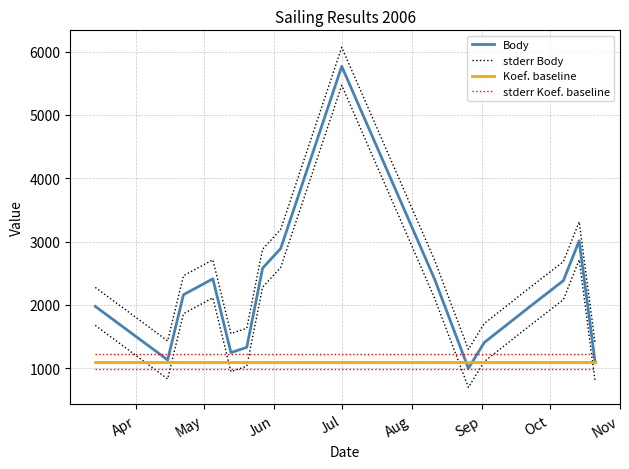

Which category has the highest value in the Koef. baseline series?

Apr